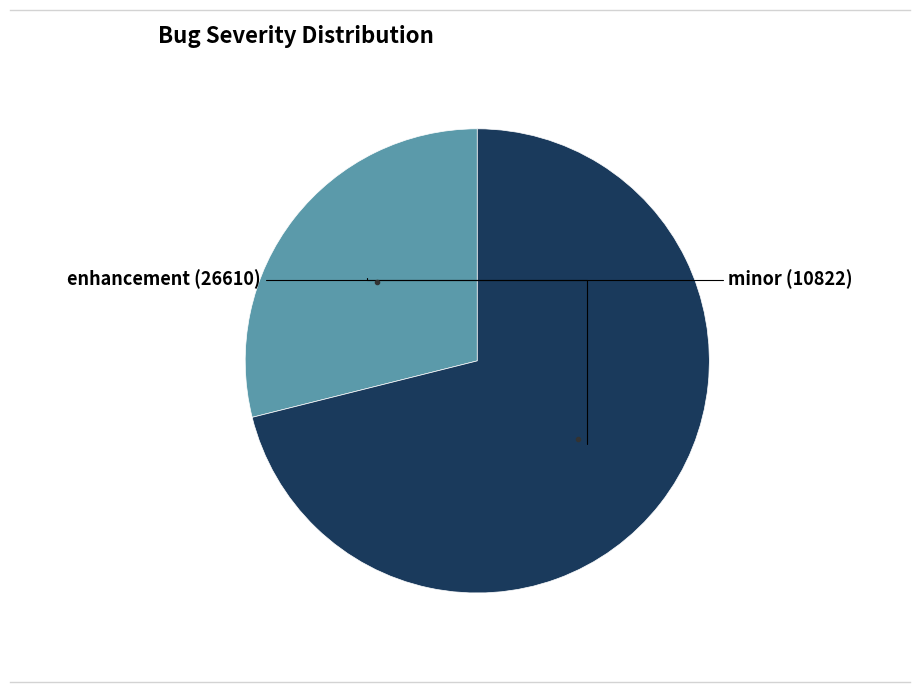

Is there any slice that represents more than half of the pie?

Yes